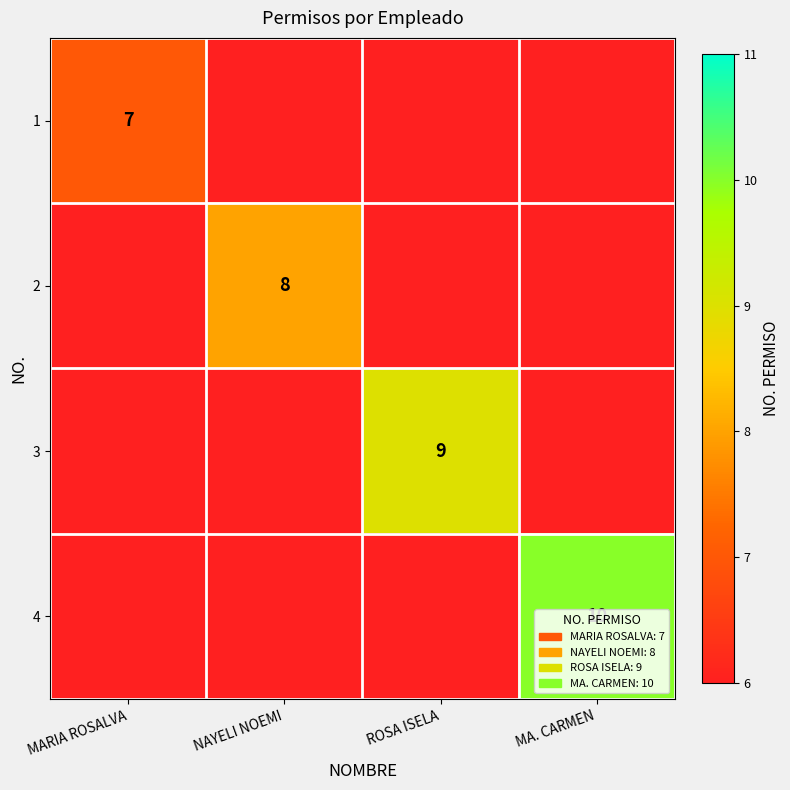

Is it true that 4 equals 15 at MA. CARMEN?

False